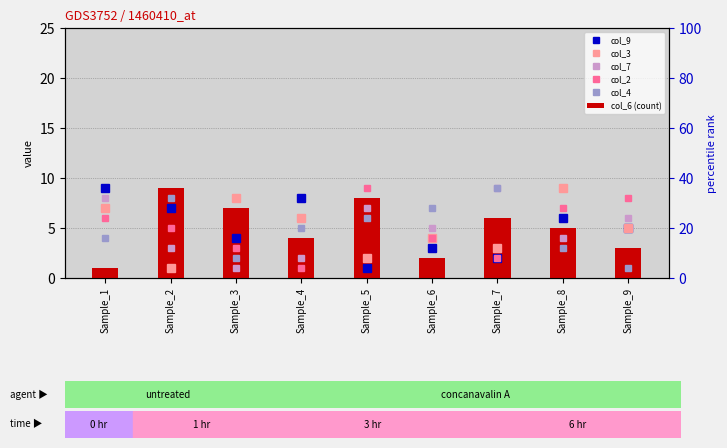

Where is col_6 (count) nearest to the value 5?

Sample_8